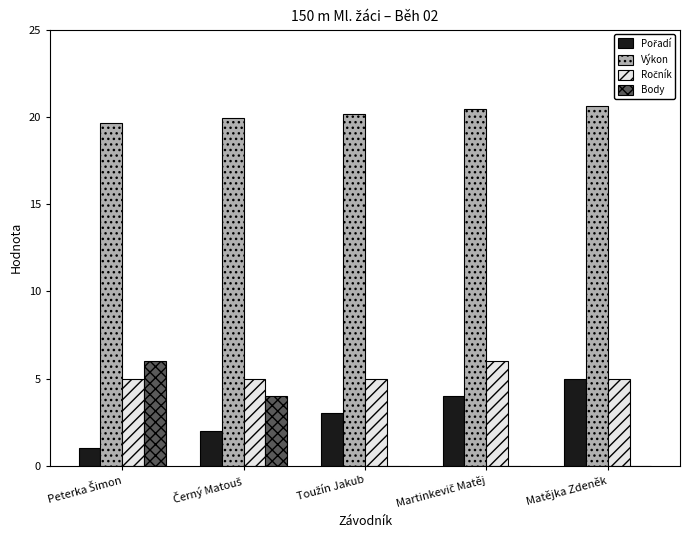

Which series has the largest total across all categories?

Výkon